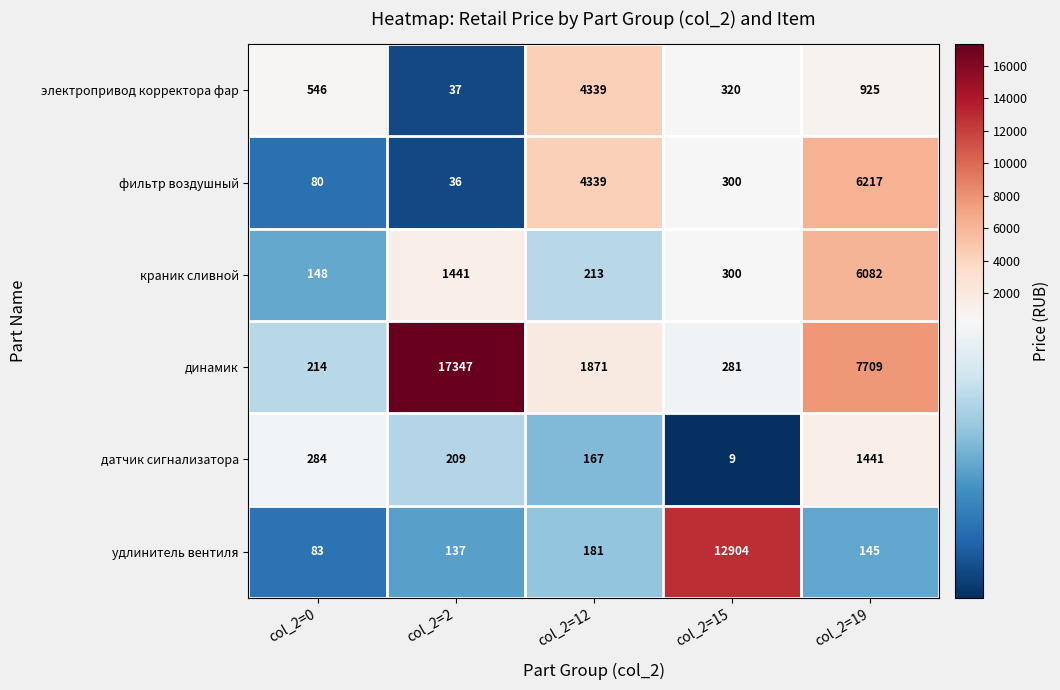

Reading right to left, extract all data points from this chart.

электропривод корректора фар: 925	320	4339	37	546
фильтр воздушный: 6217	300	4339	36	80
краник сливной: 6082	300	213	1441	148
динамик: 7709	281	1871	17347	214
датчик сигнализатора: 1441	9	167	209	284
удлинитель вентиля: 145	12904	181	137	83